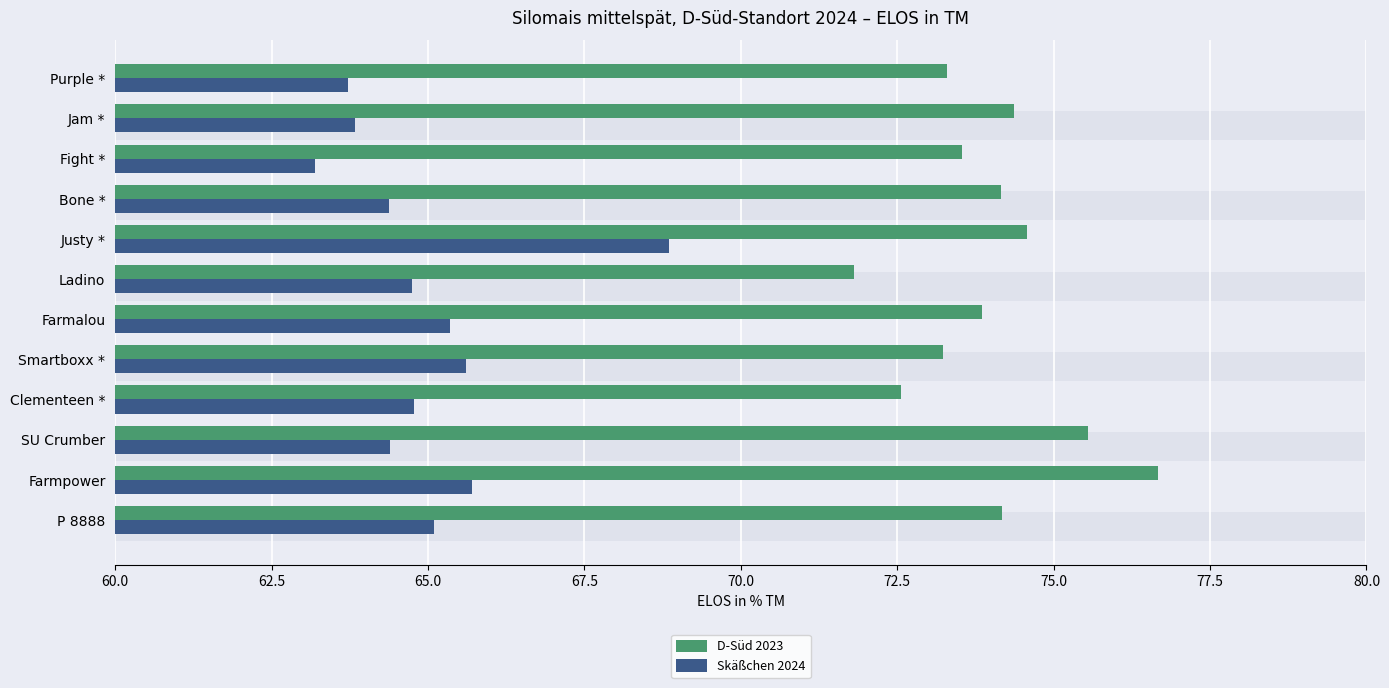

What are all the series names shown in the legend?

D-Süd 2023, Skäßchen 2024